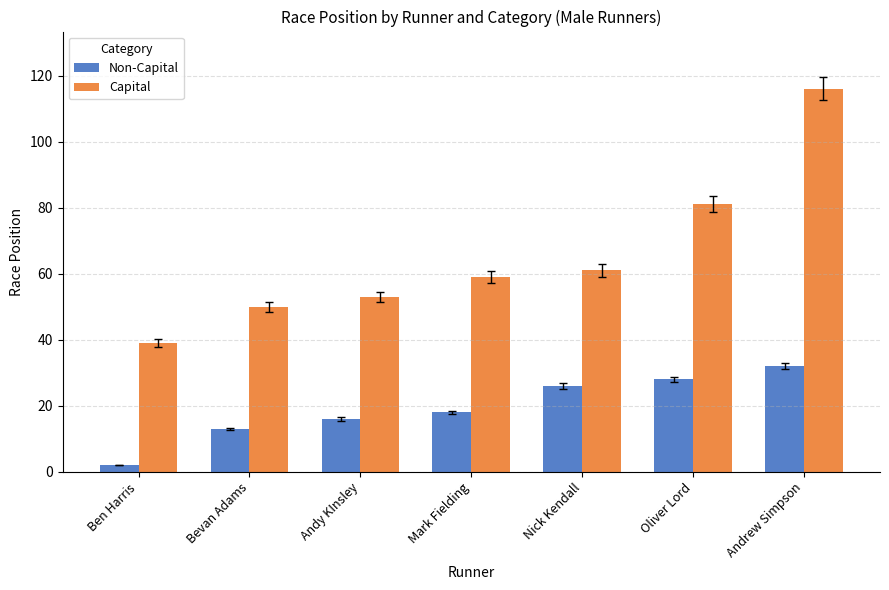

What position from the right is Bevan Adams?

6